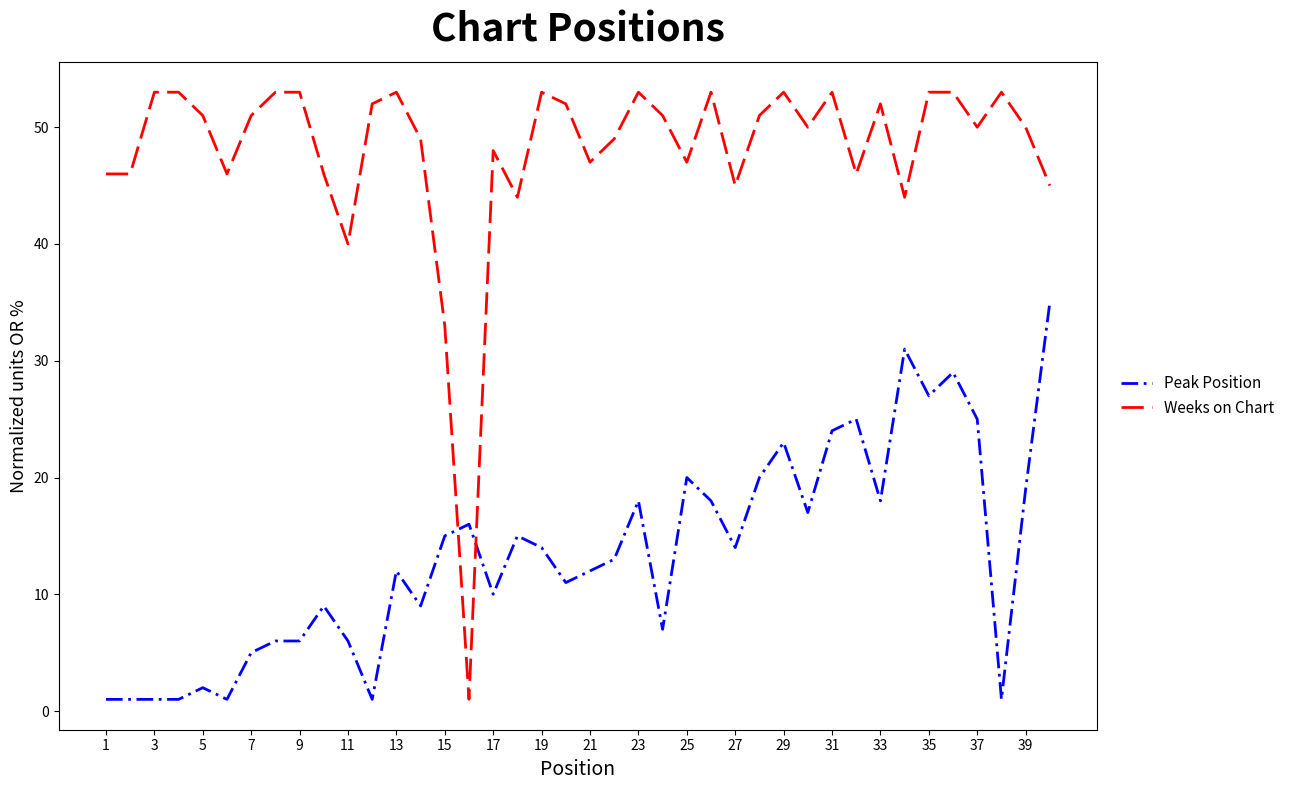

Which series ends up on top after the final intersection of Weeks on Chart and Peak Position?

Weeks on Chart